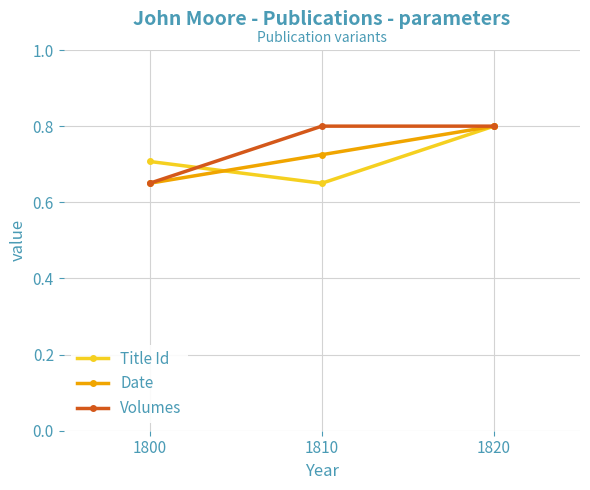

Where is Date nearest to the value 0?

1800